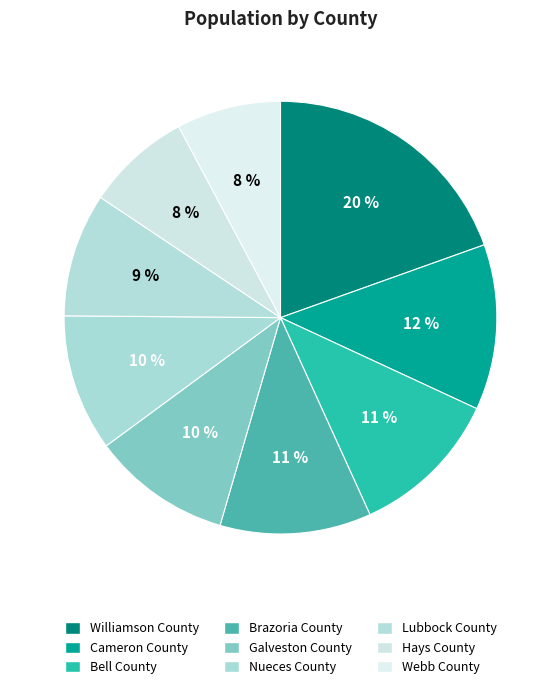

What percentage is the Galveston County slice, to the nearest percent?

10%